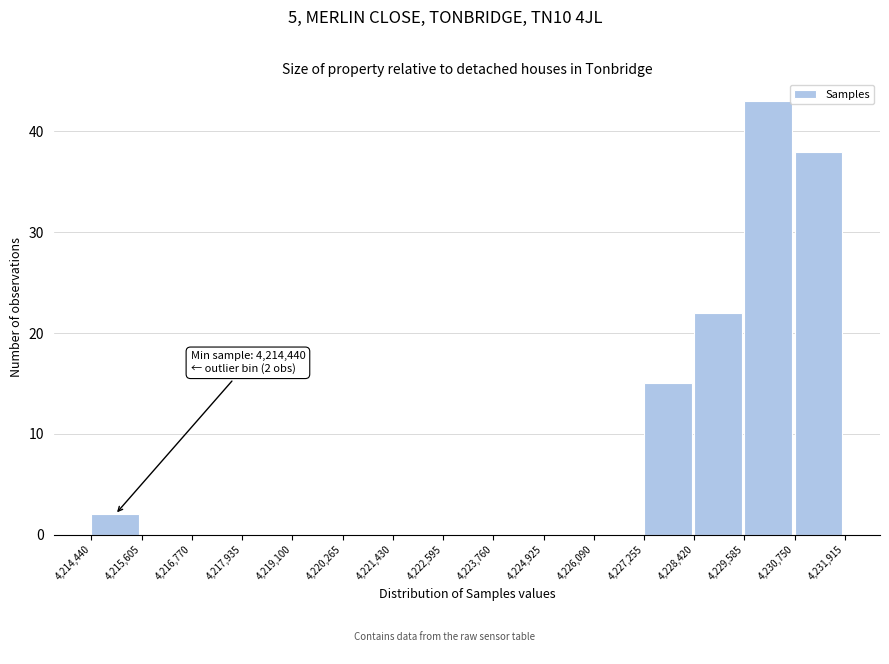

Which range on the x-axis has the tallest bar?

4,229,585 to 4,230,750